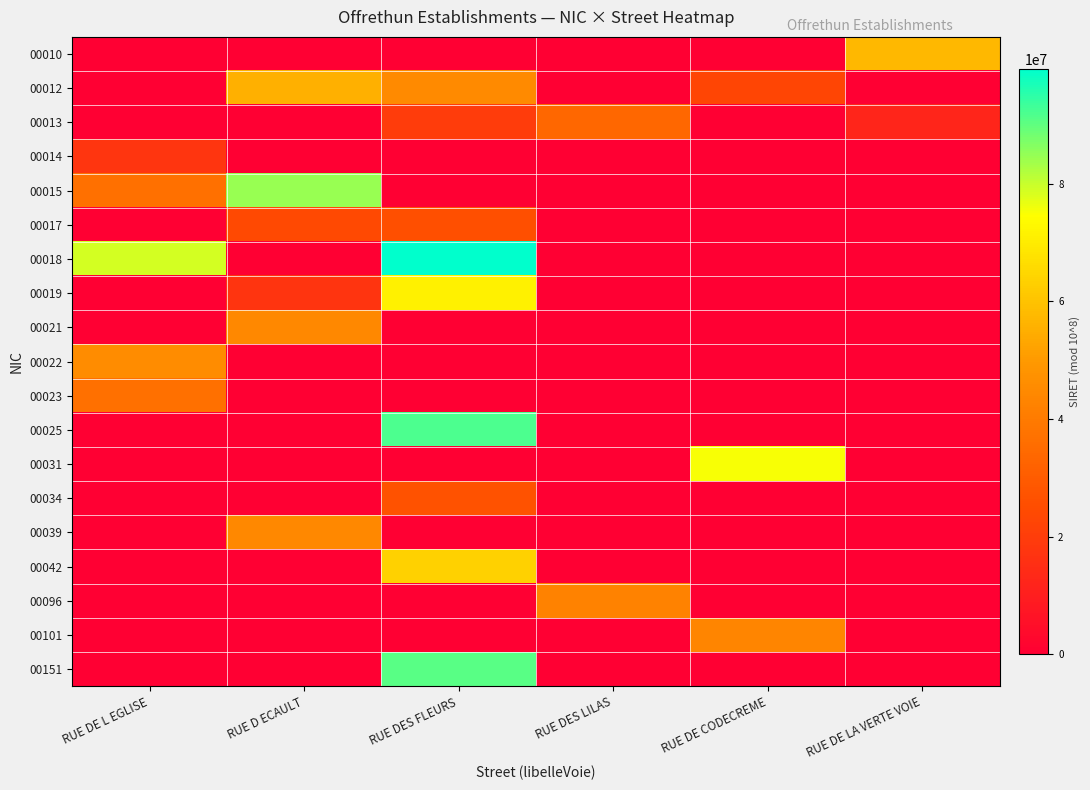

At how many categories does at least one series exceed 38588746?

6